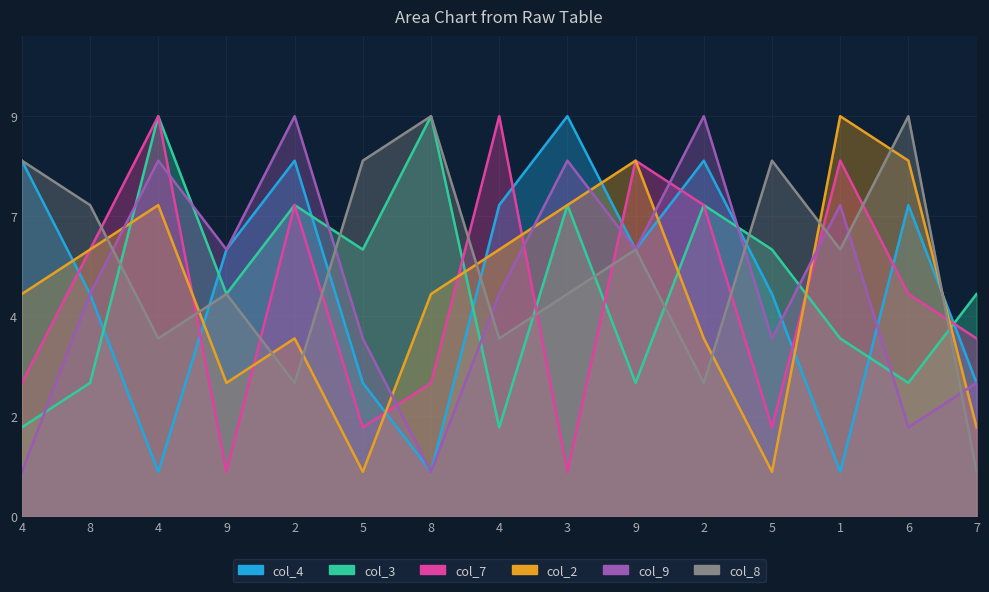

What is the difference between the col_4 values at 2 and 1?

7